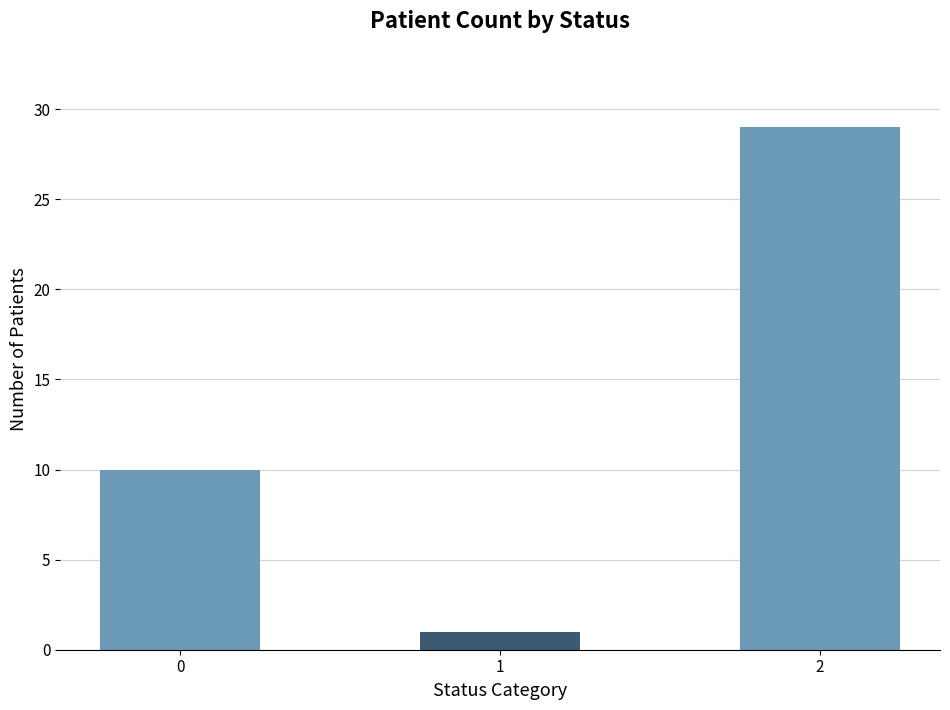

The chart shows a value of 10 at 0. True or false?

True